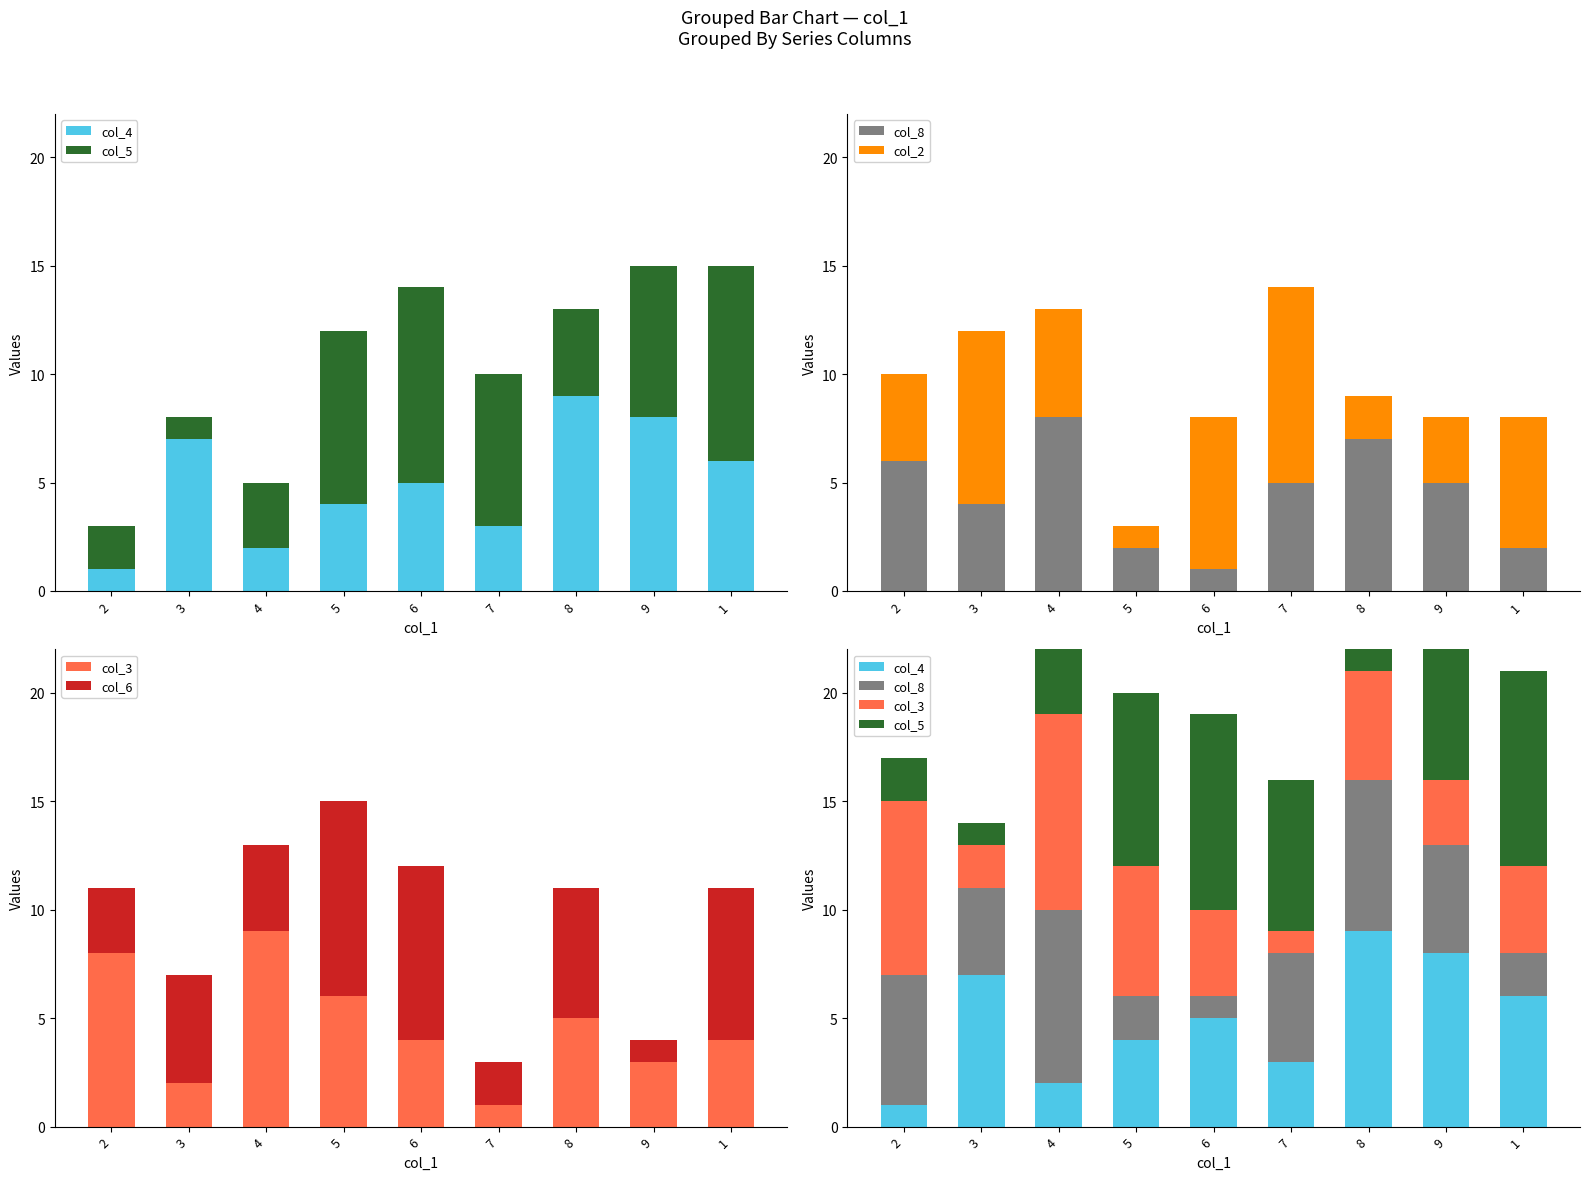

Which series has the largest total across all categories?

col_5